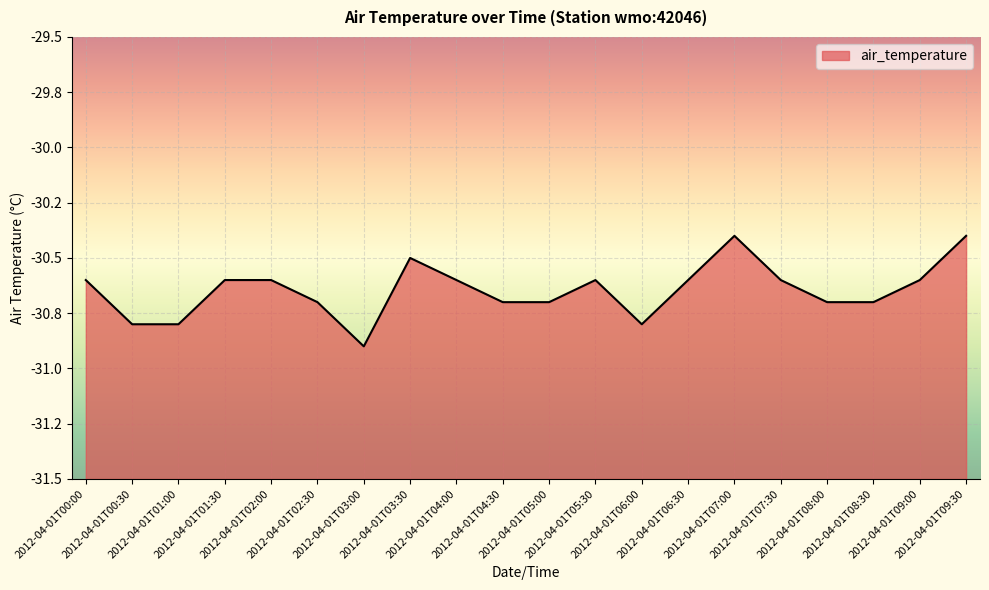

Reading left to right, transcribe all the data shown in this chart.

2012-04-01T00:00=-30.6	2012-04-01T00:30=-30.8	2012-04-01T01:00=-30.8	2012-04-01T01:30=-30.6	2012-04-01T02:00=-30.6	2012-04-01T02:30=-30.7	2012-04-01T03:00=-30.9	2012-04-01T03:30=-30.5	2012-04-01T04:00=-30.6	2012-04-01T04:30=-30.7	2012-04-01T05:00=-30.7	2012-04-01T05:30=-30.6	2012-04-01T06:00=-30.8	2012-04-01T06:30=-30.6	2012-04-01T07:00=-30.4	2012-04-01T07:30=-30.6	2012-04-01T08:00=-30.7	2012-04-01T08:30=-30.7	2012-04-01T09:00=-30.6	2012-04-01T09:30=-30.4